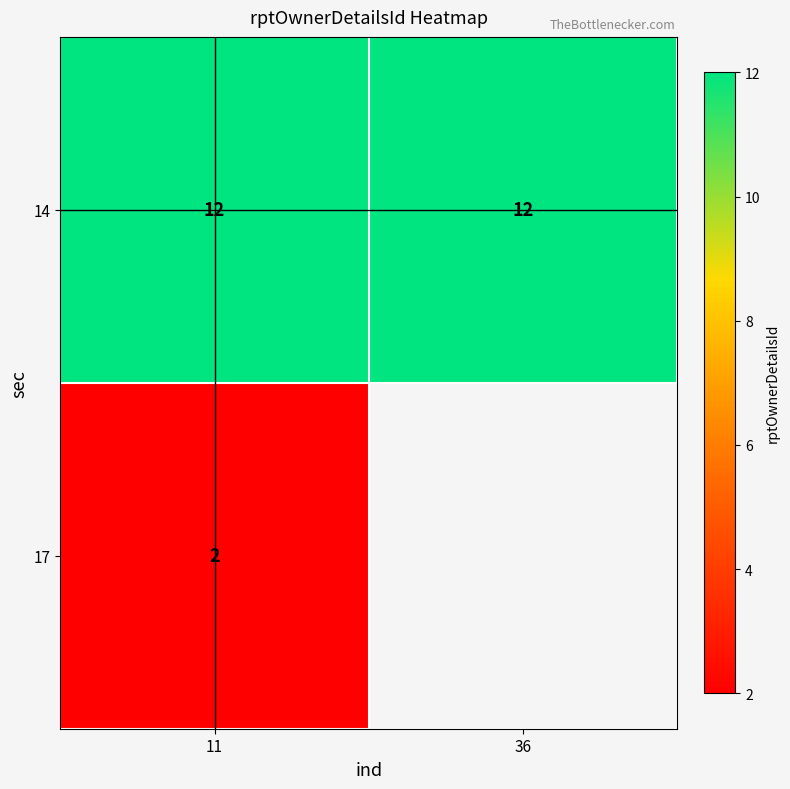

Is it true that 14 equals 22 at 36?

False